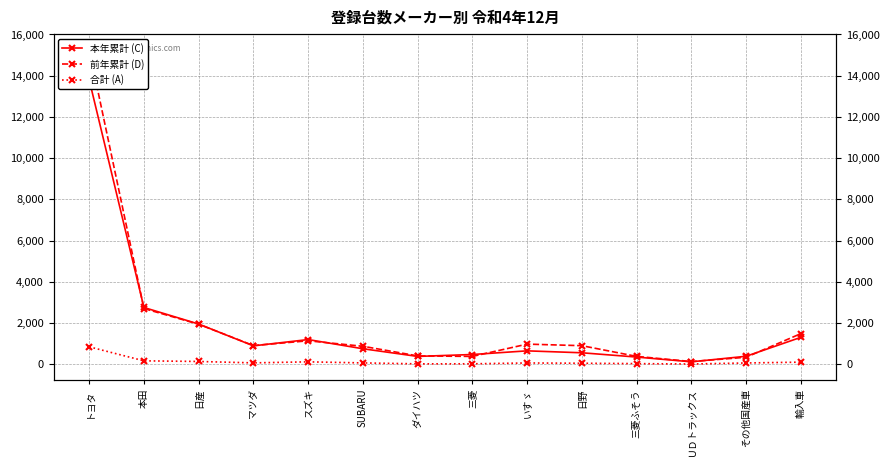

What is the label of the 14th point from the right?

トヨタ